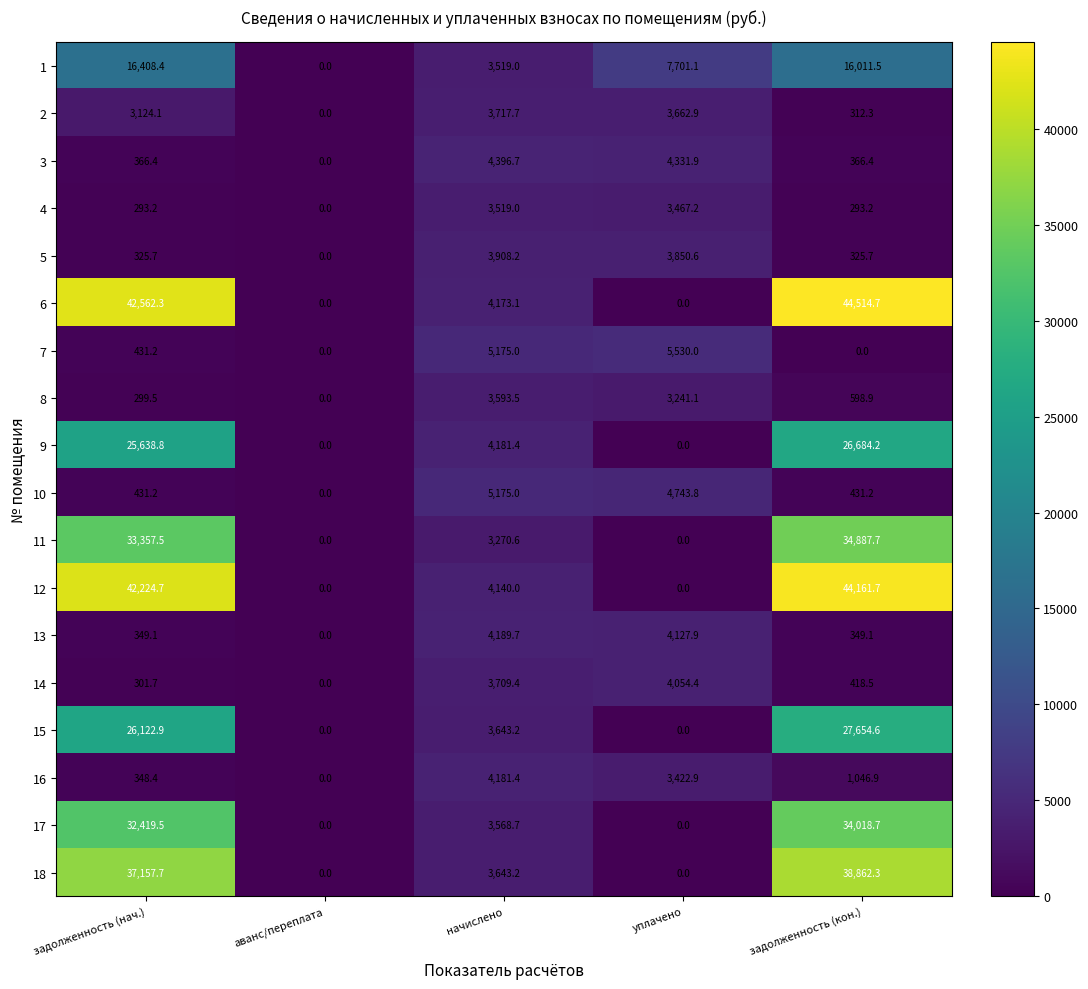

What is the sum of the 15 values at начислено and задолженность (нач.)?

29766.1